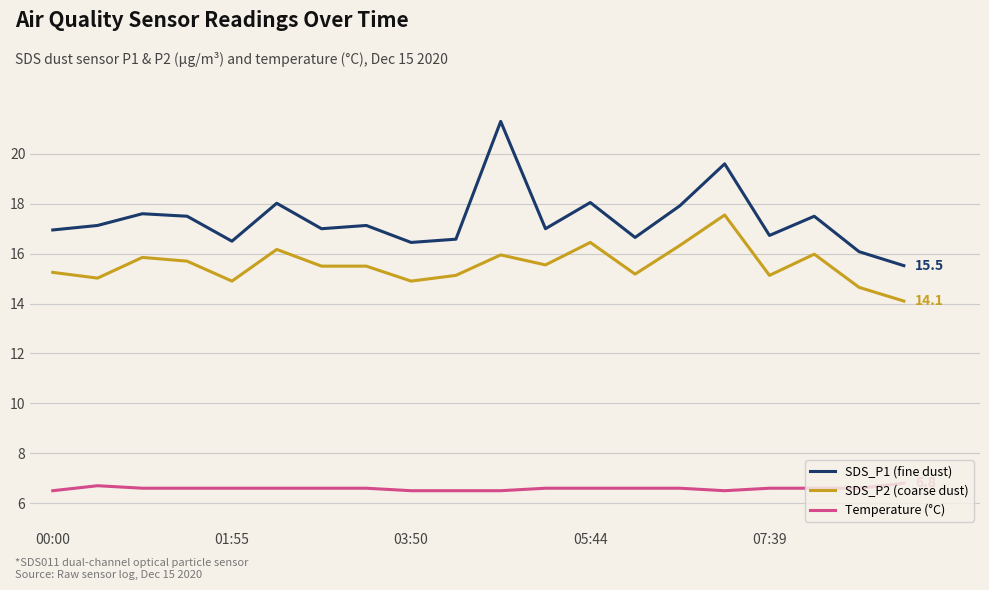

True or false: SDS_P2 (coarse dust) and Temperature (°C) intersect in this chart.

False